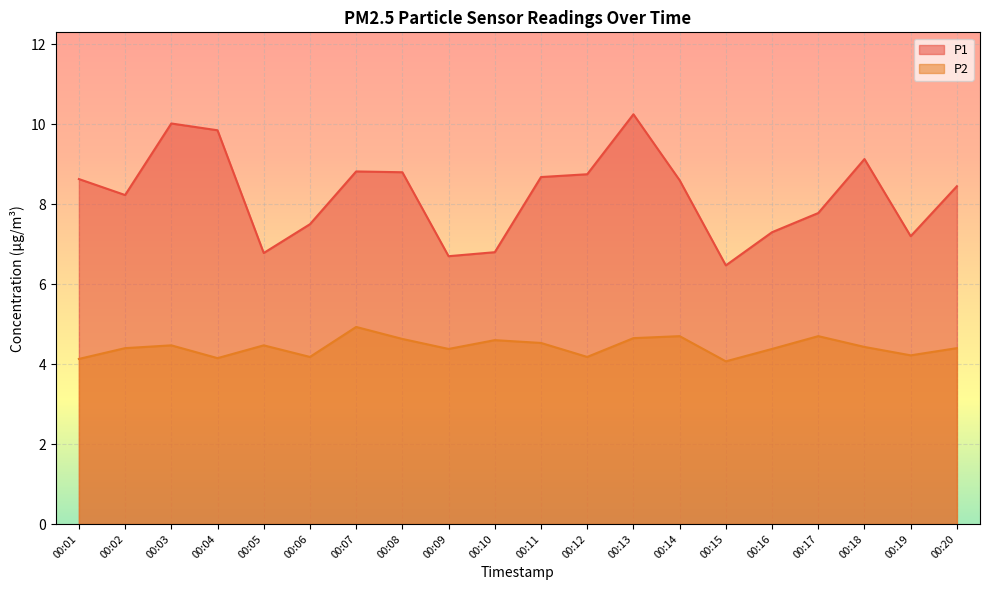

What is the sum of the P2 values at 00:03 and 00:15?

8.5